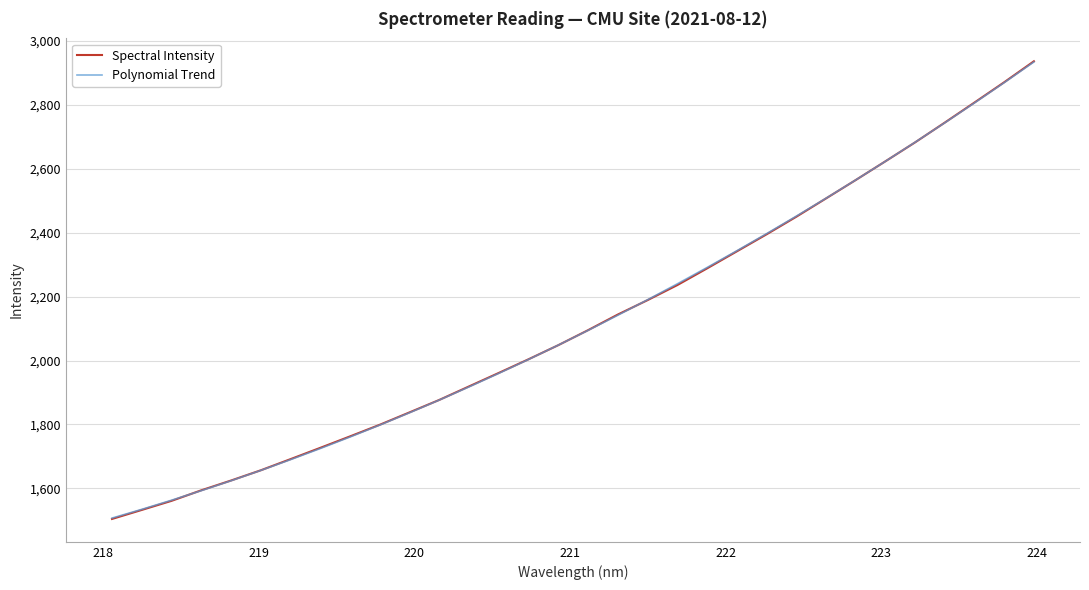

How many distinct data groups are displayed?

2